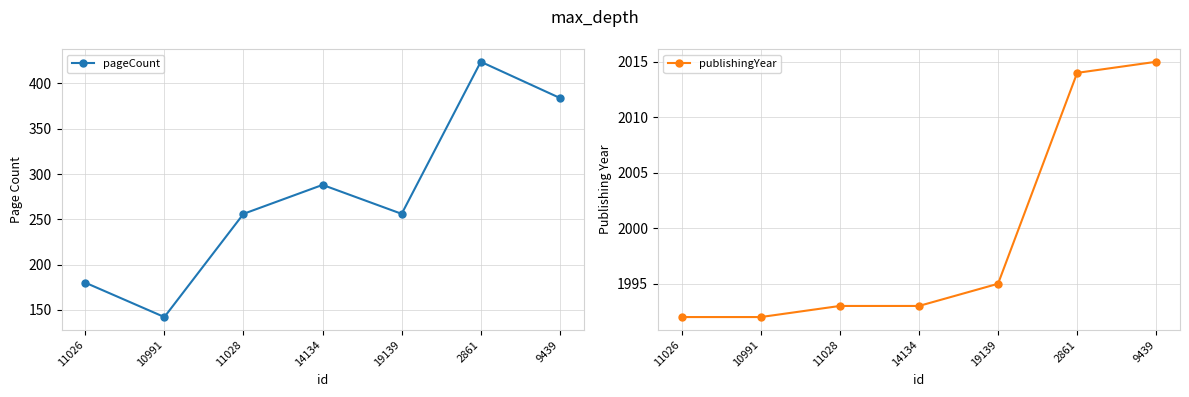

At 14134, list the series in order from smallest to largest.

pageCount, publishingYear